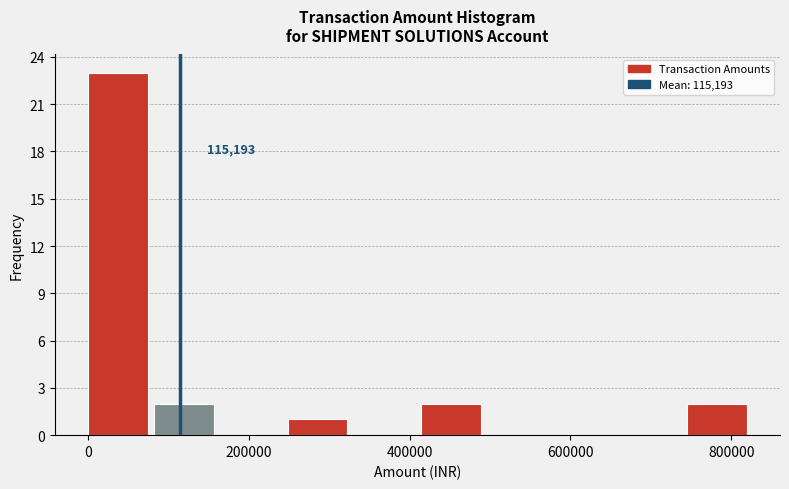

Which range on the x-axis has the tallest bar?

0 to 80000